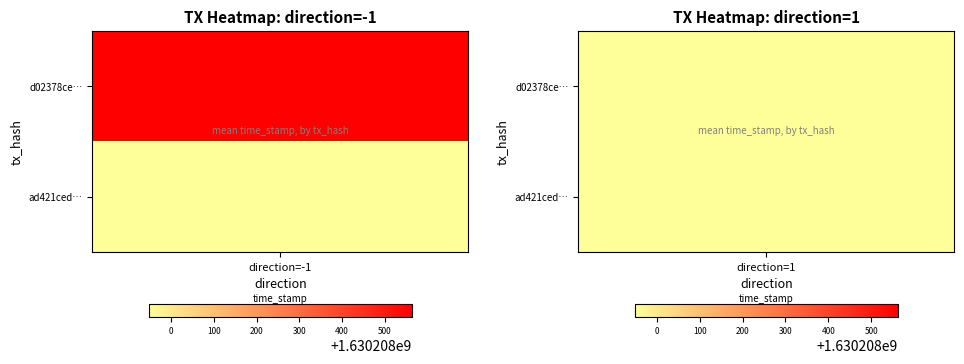

Rank the series by their average value, from lowest to highest.

ad421cedb665149fa009c324d5b55a49a370513, d02378ce7bb4127113568bd83bc09f83a3977a1